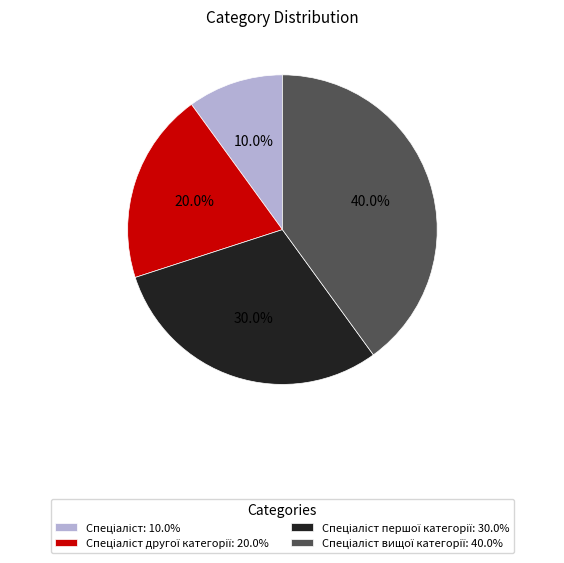

Does any single category account for the majority?

No